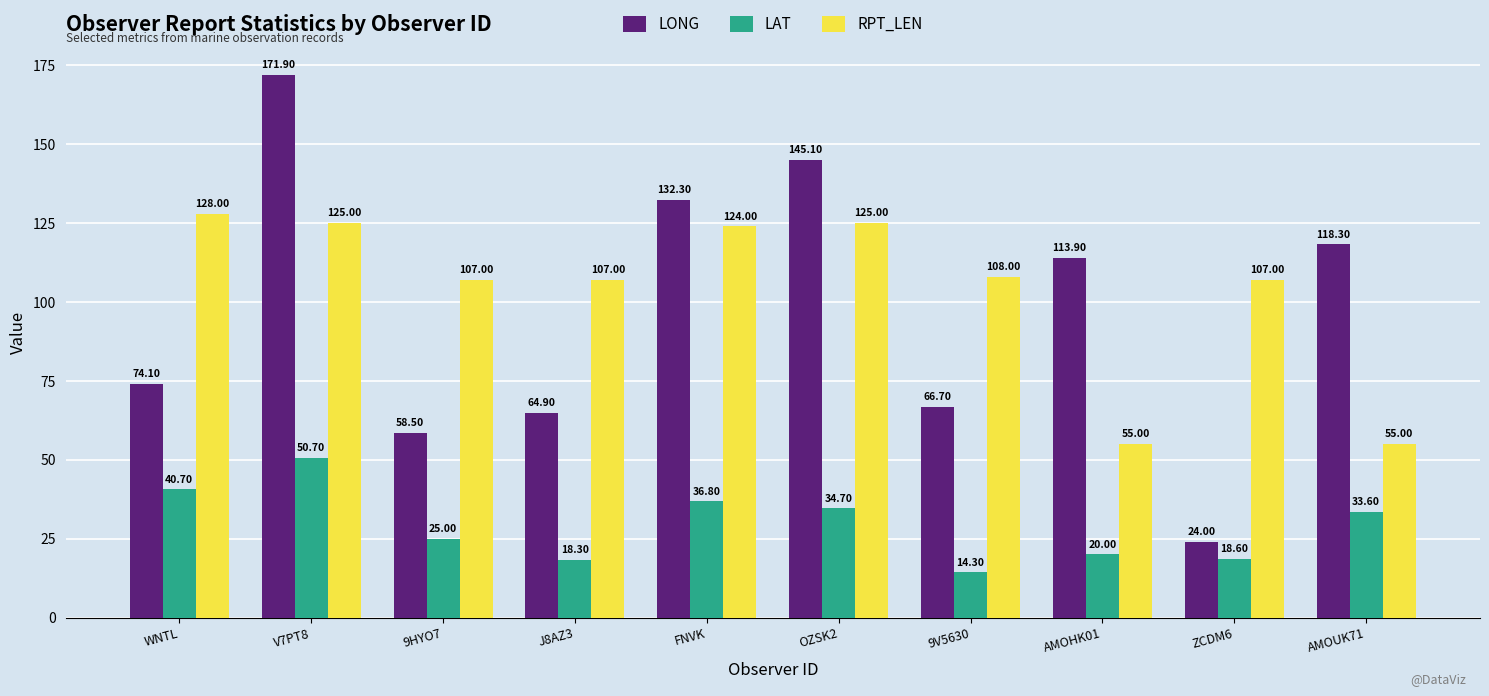

At how many categories does at least one series exceed 97?

10